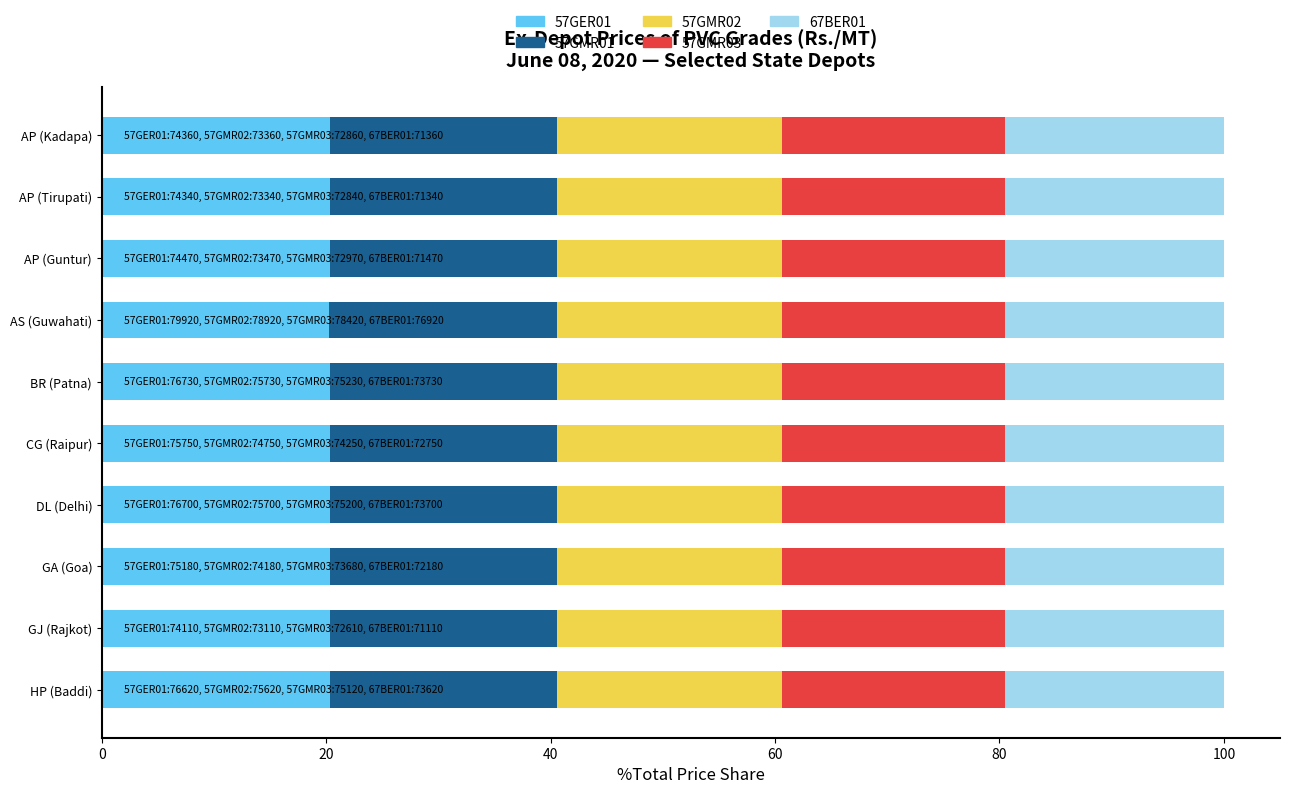

What is the total value across all series at GA (Goa)?

100.0